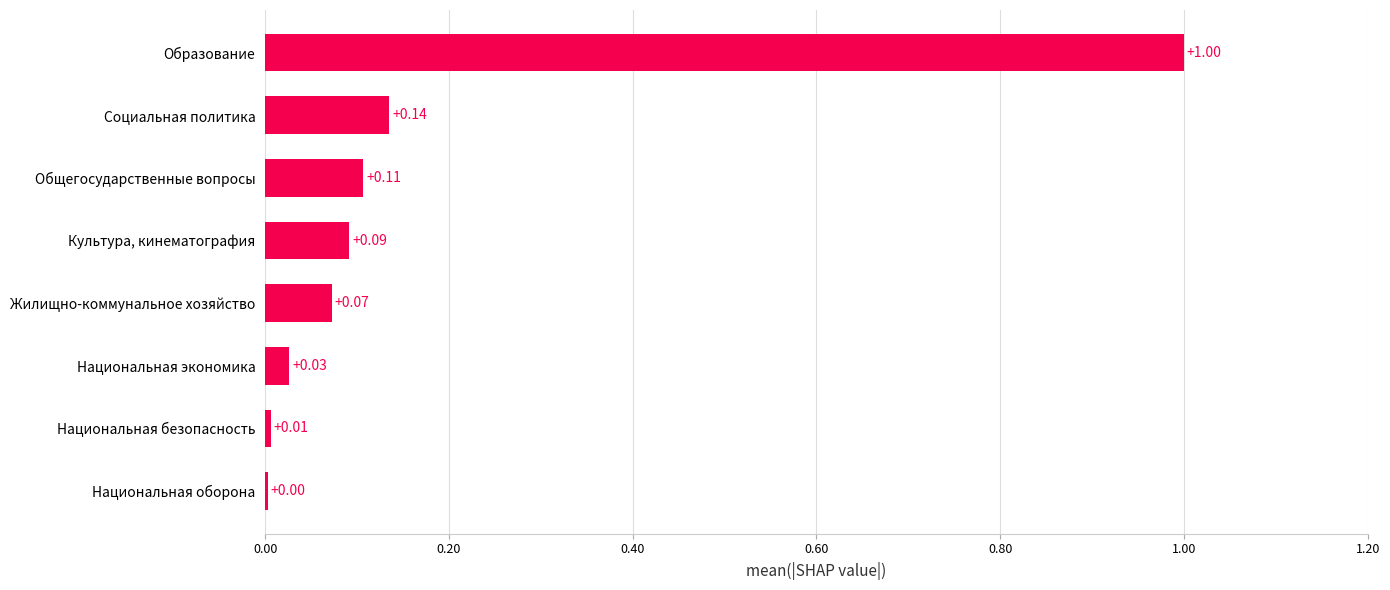

Does the chart contain stacked bars?

No